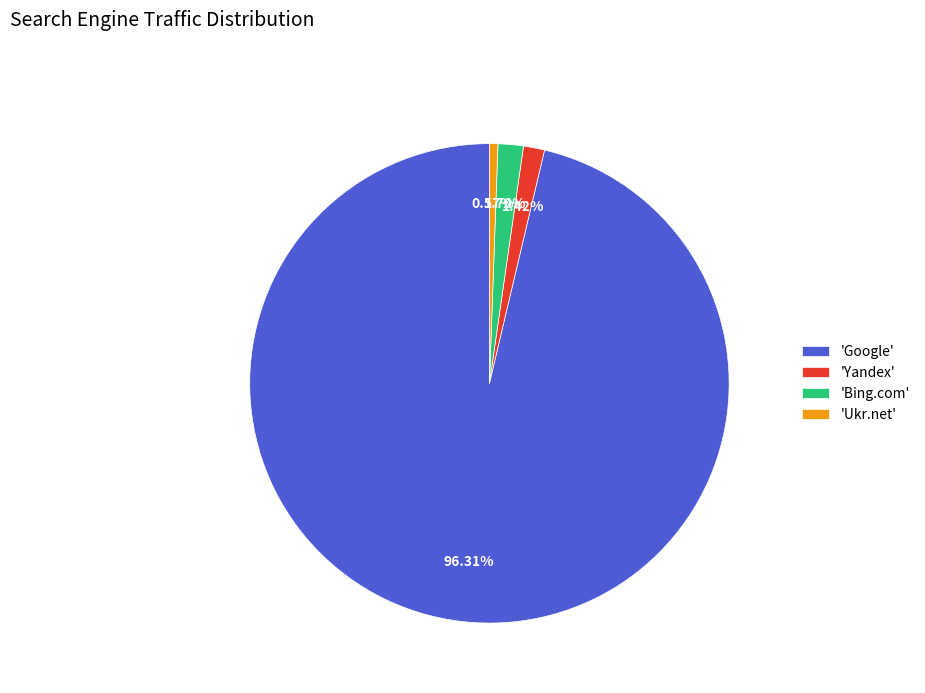

Which has a higher value, 'Bing.com' or 'Ukr.net'?

'Bing.com'